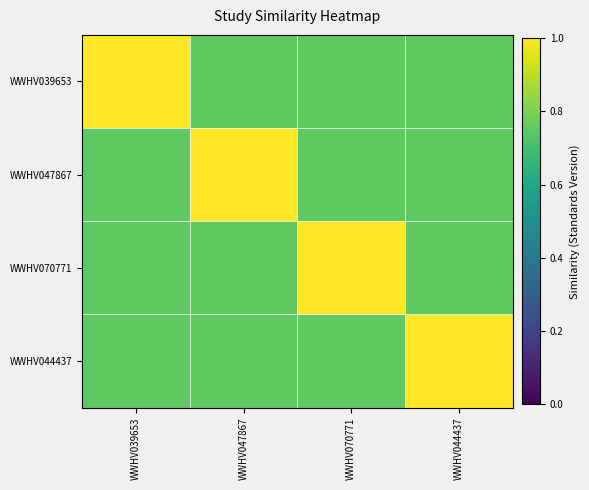

What is the greatest value displayed?

1.0